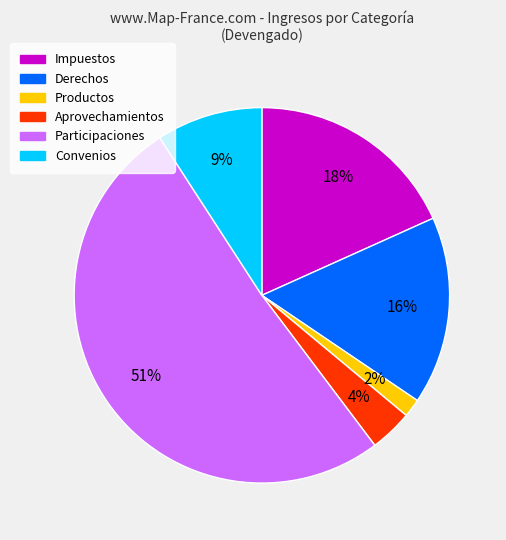

Is the sum of Impuestos and Participaciones greater than half?

Yes